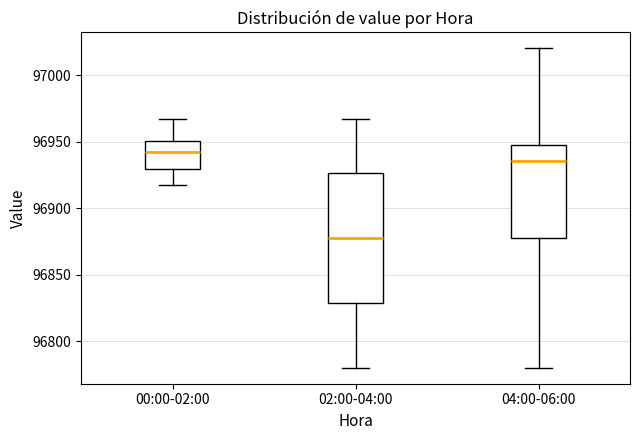

Reading left to right, read every box against the y-axis: the position of its median line, the range the box covers, and the ends of its whiskers. The values are not printed on the chart, so give them approximately, as read against the axis.

00:00-02:00: median 96940, box 96930 to 96950, whiskers 96915 to 96965
02:00-04:00: median 96880, box 96830 to 96925, whiskers 96780 to 96965
04:00-06:00: median 96935, box 96880 to 96945, whiskers 96780 to 97020